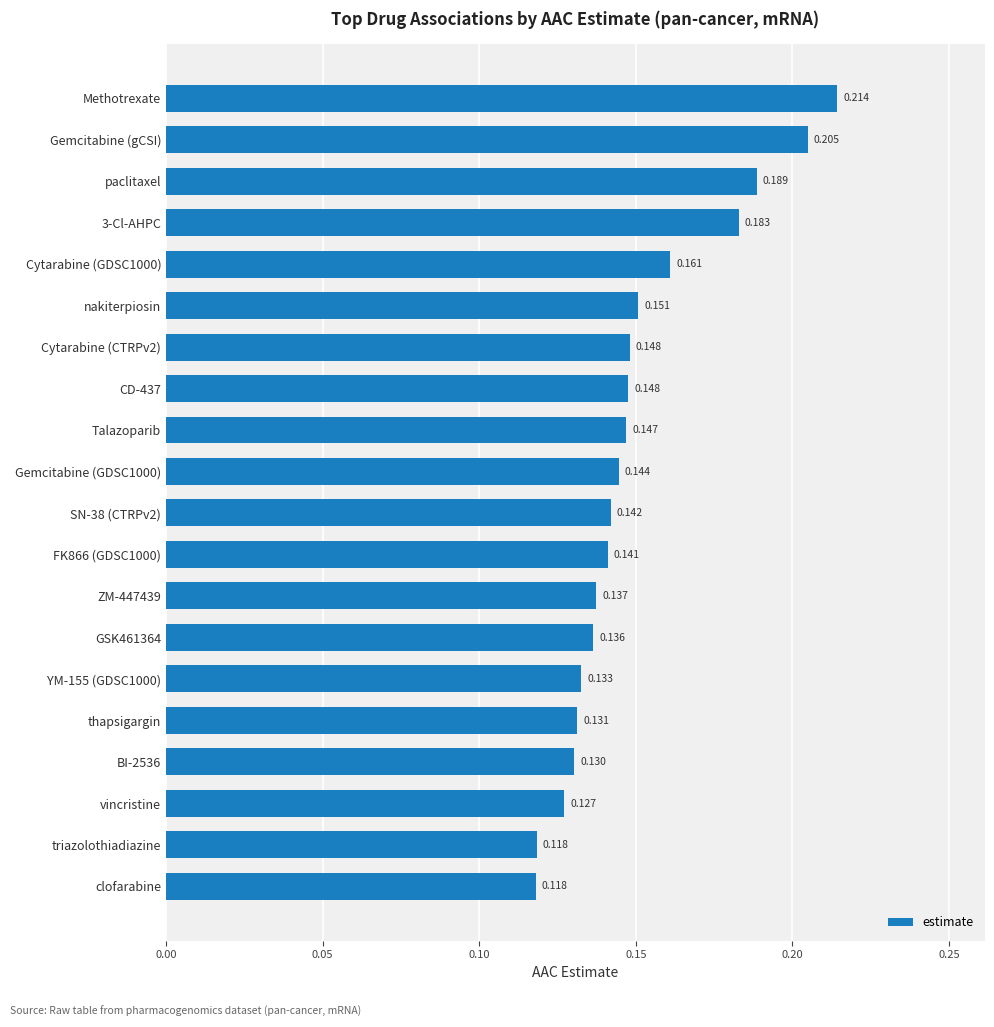

Which has a higher value, YM-155 (GDSC1000) or nakiterpiosin?

nakiterpiosin